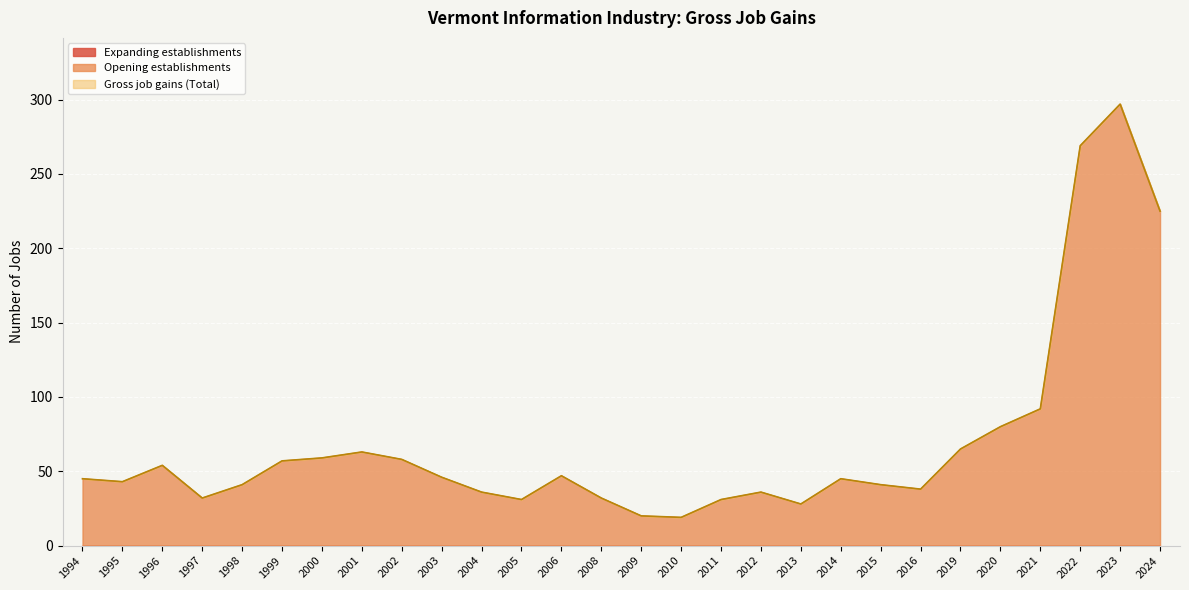

Rank the series by their maximum value, from lowest to highest.

Gross job gains (Total), Opening establishments